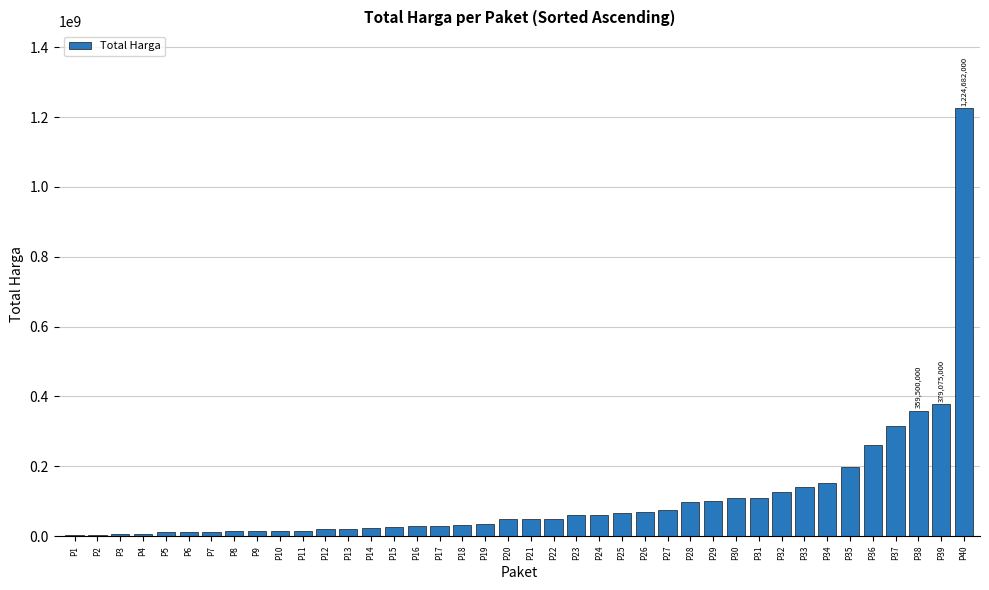

What is the change in value from P10 to P37?

+299371780